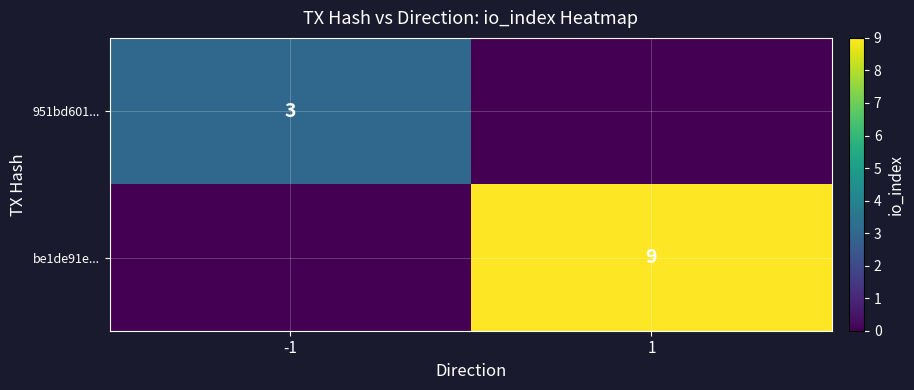

True or false: 951bd601... has a value of 3 at -1.

True